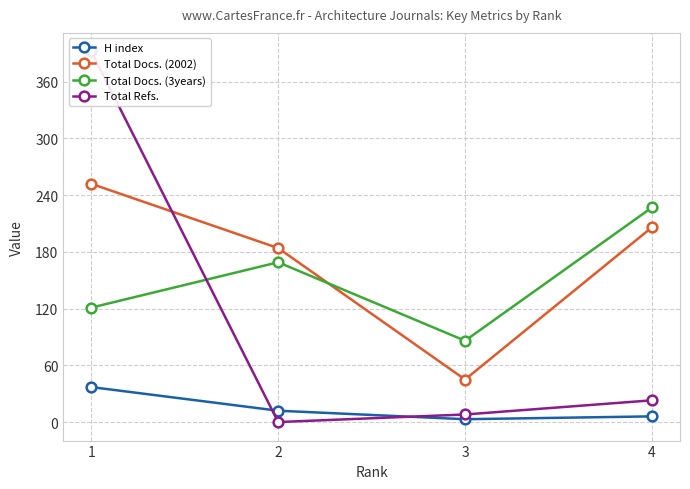

How many distinct data groups are displayed?

4